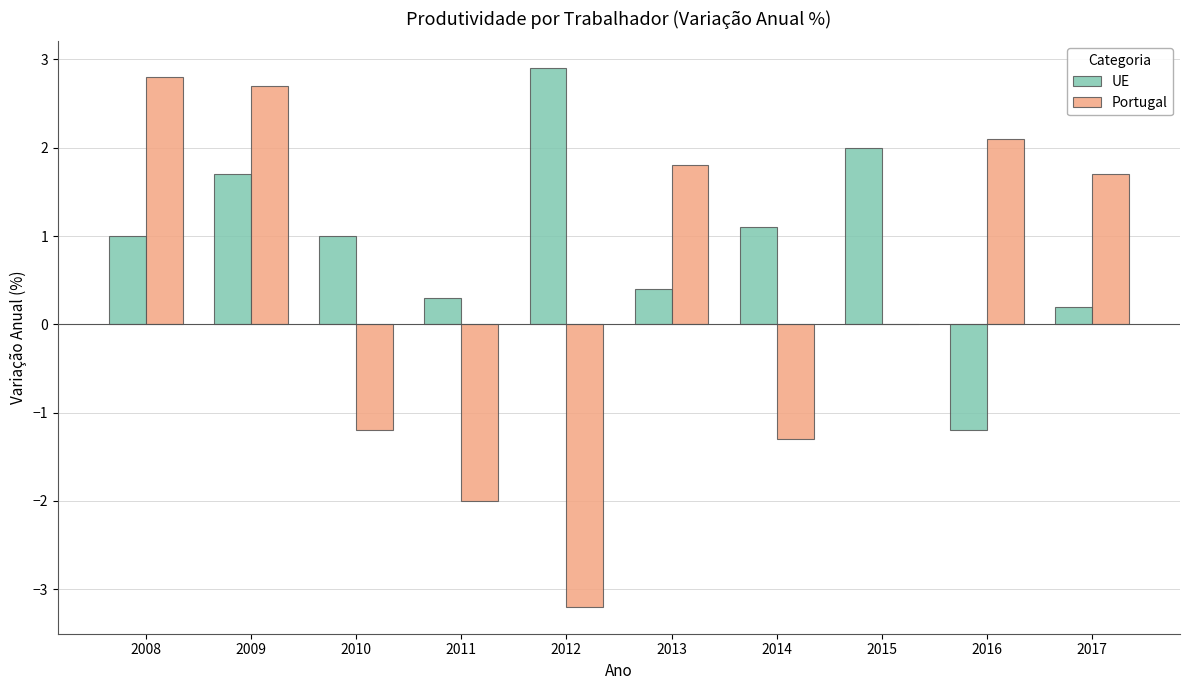

At which label does UE reach its peak?

2012